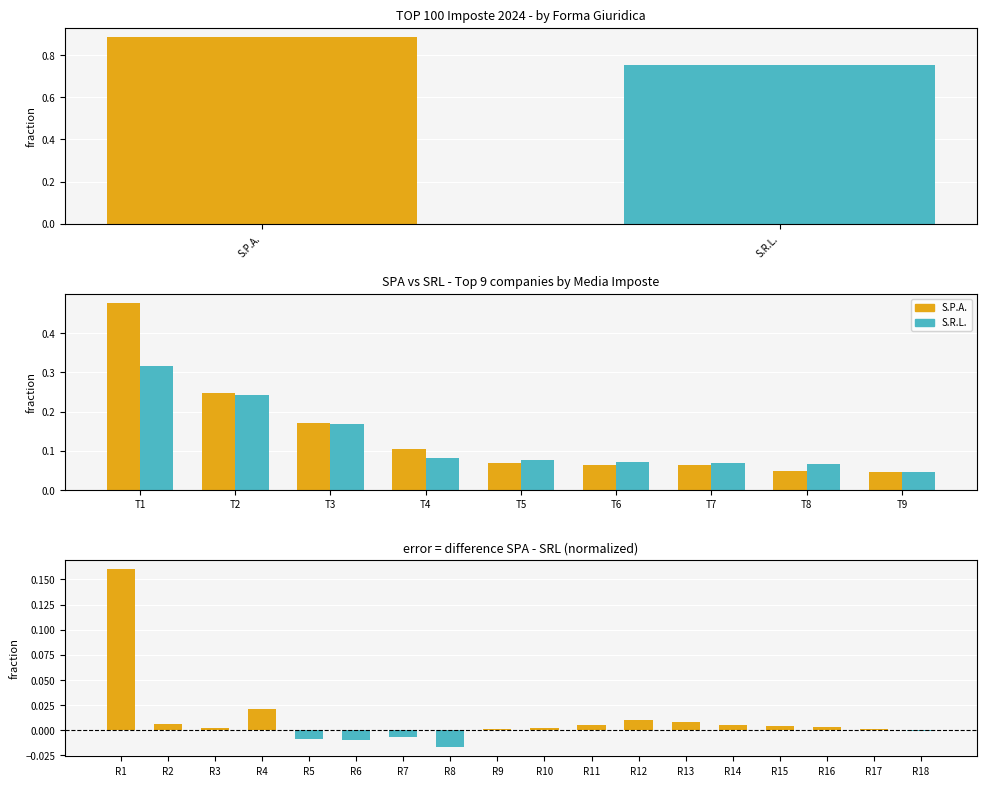

What is the difference between the maximum and second lowest values in the S.P.A. series?

0.4